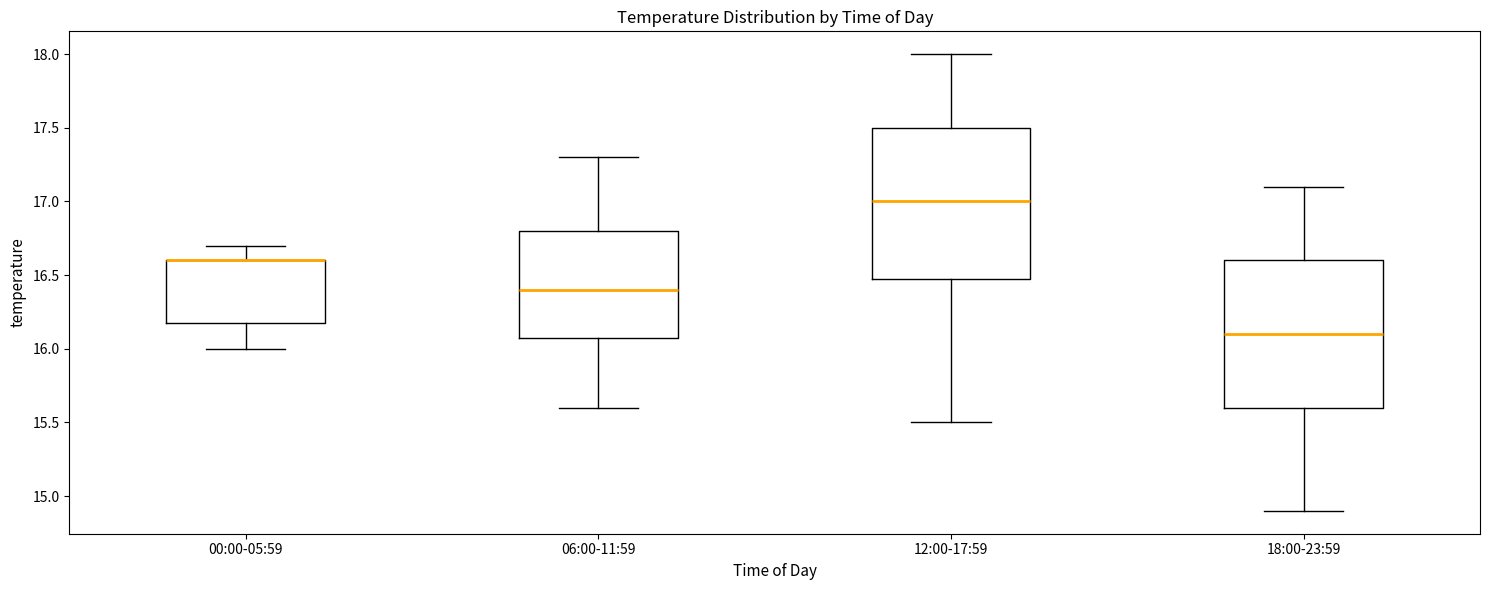

Where is the upper edge of the box for 12:00-17:59 on the y-axis? The values are not printed on the chart, so give them approximately, as read against the axis.

17.5